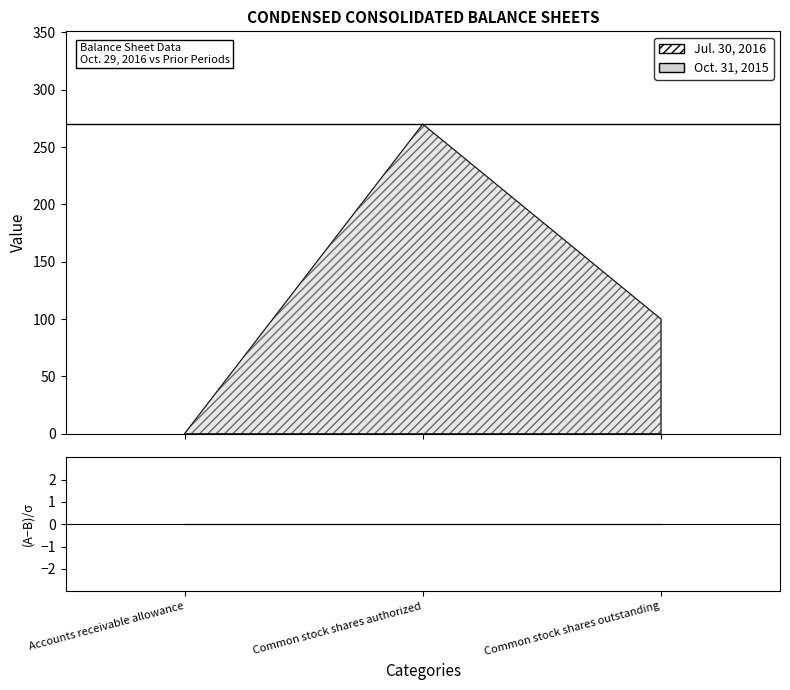

Rank the series at Common stock shares authorized from highest to lowest value.

Jul. 30, 2016, Oct. 31, 2015